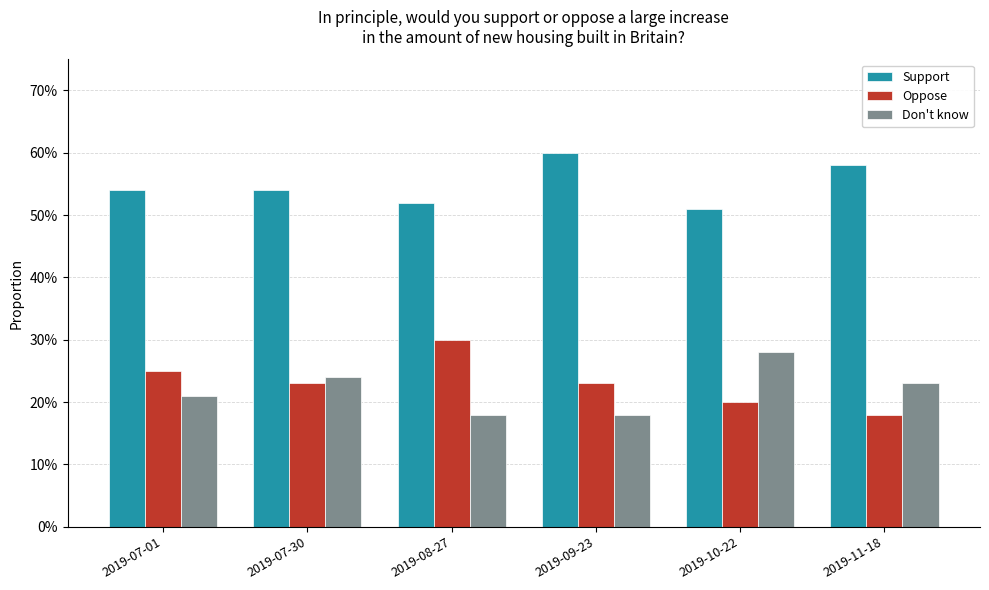

Between 2019-11-18 and 2019-08-27, which is larger?

2019-11-18